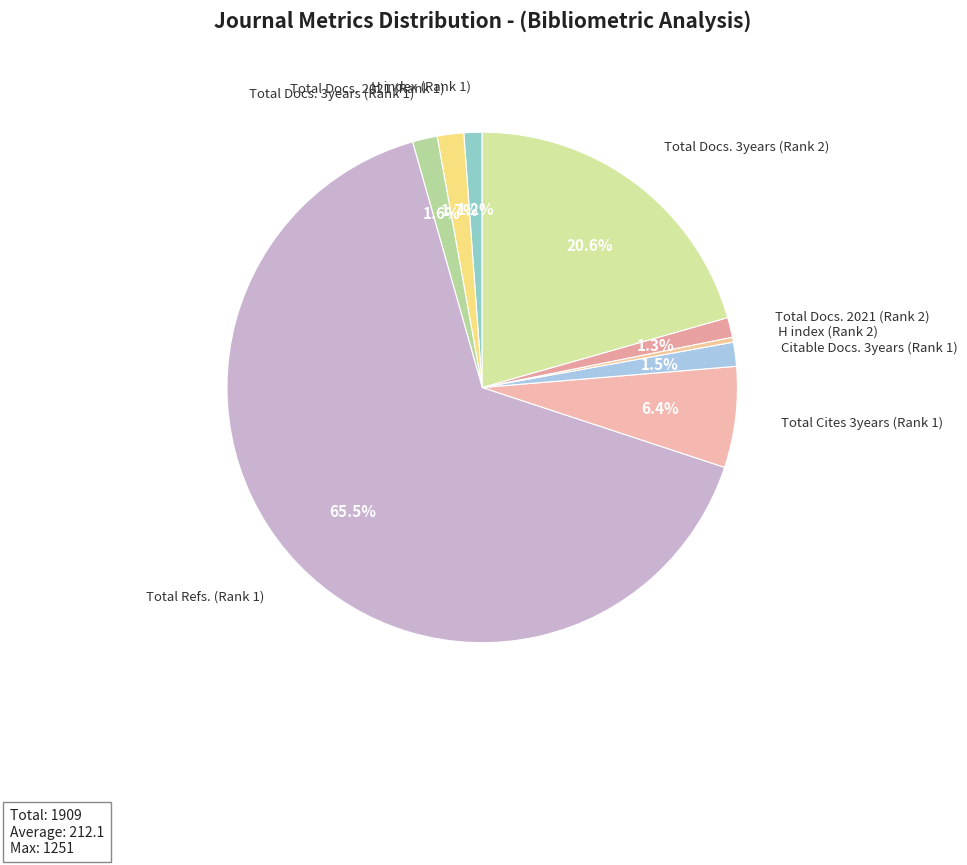

What is the largest slice in the pie chart?

Total Refs. (Rank 1)